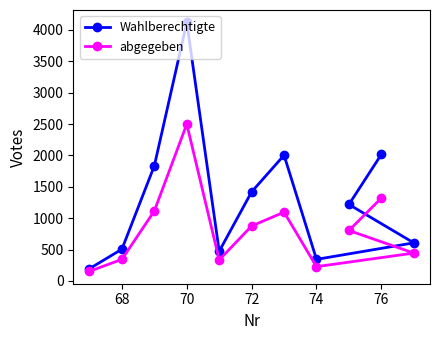

At which category is the sum across all series the highest?

70